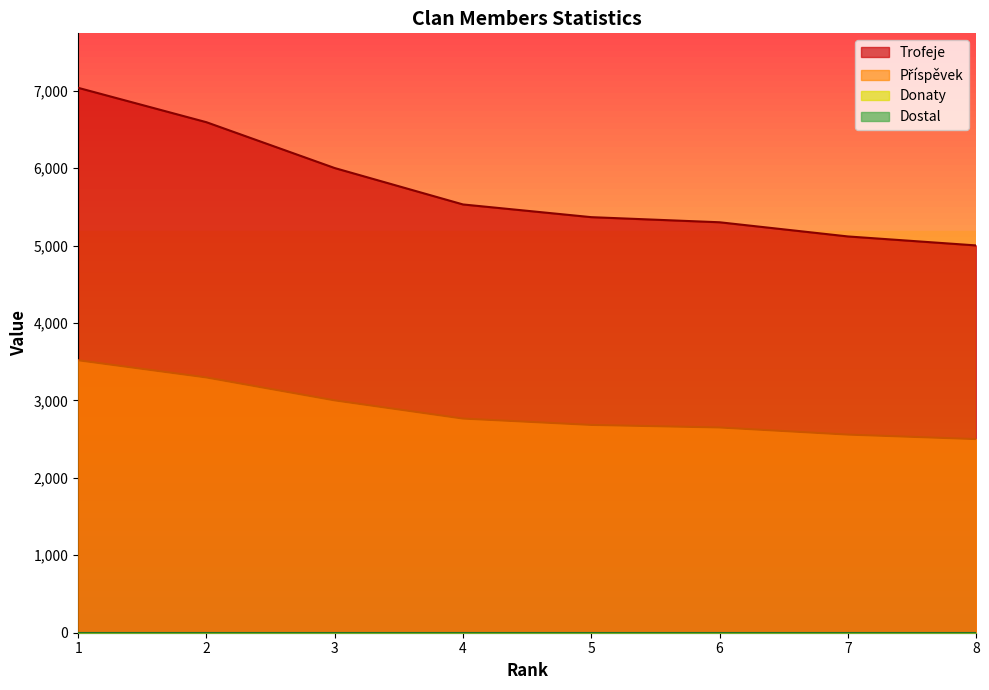

True or false: Trofeje has more than 1 points higher than both neighbors.

False